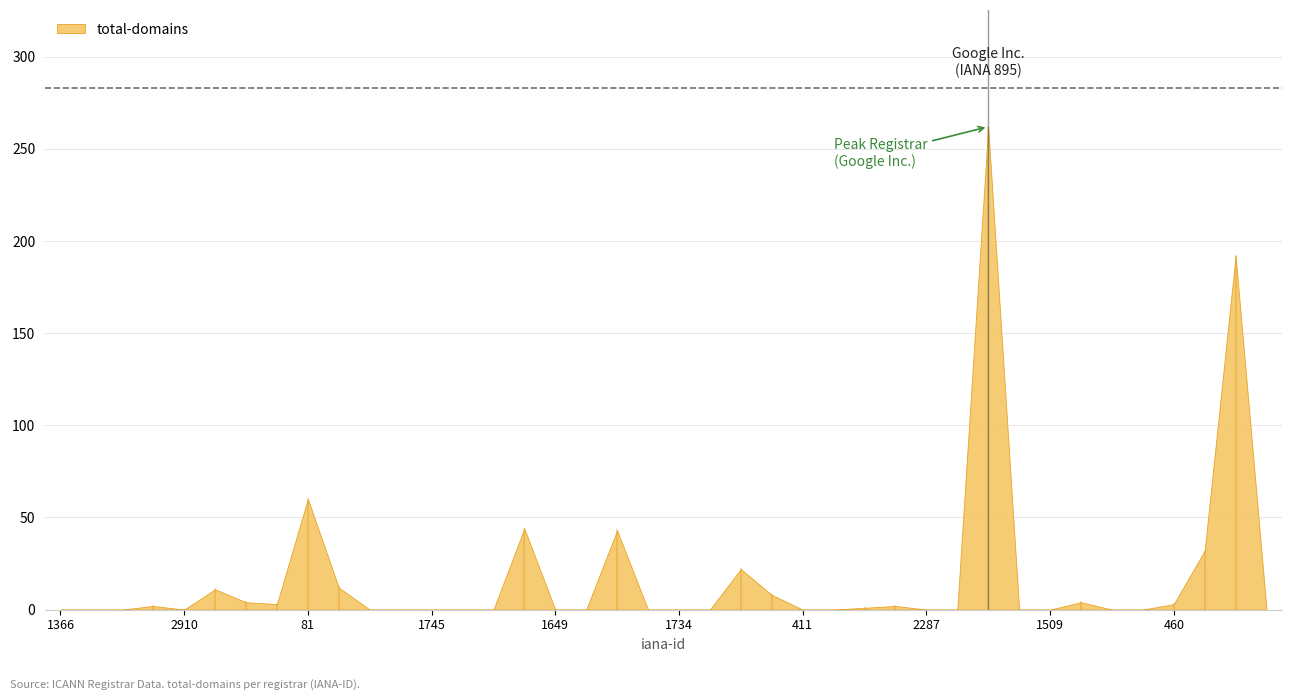

Rank the categories by value from lowest to highest.

1366, 2499, 73, 2910, 1489, 2494, 1745, 1495, 9995, 1649, 1723, 68, 1734, 86, 411, 1898, 2287, 3812, 168, 1509, 638, 1239, 120, 1666, 9999, 696, 9, 460, 2475, 1151, 447, 1086, 886, 299, 1659, 433, 106, 81, 1068, 895